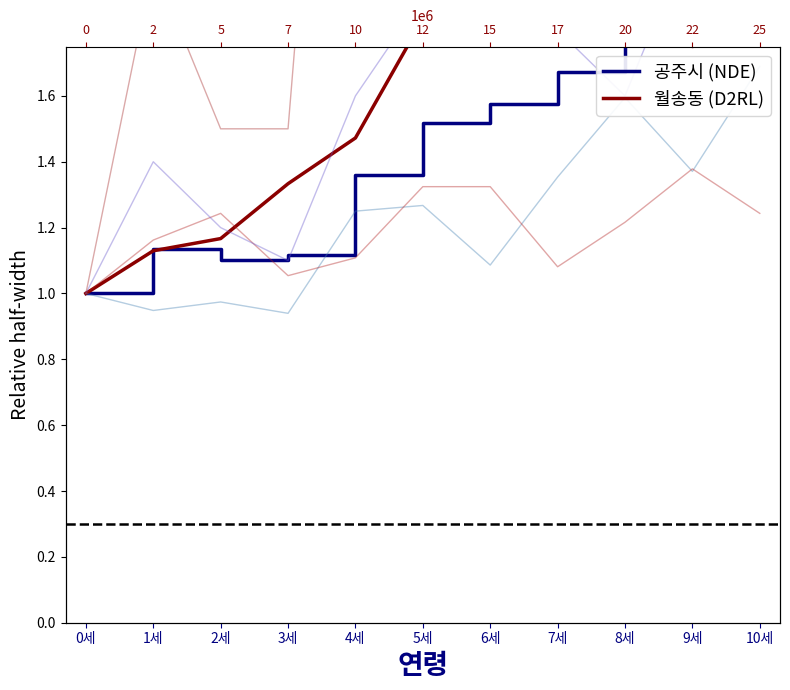

True or false: 월송동 (D2RL) has more than 0 points higher than both neighbors.

True